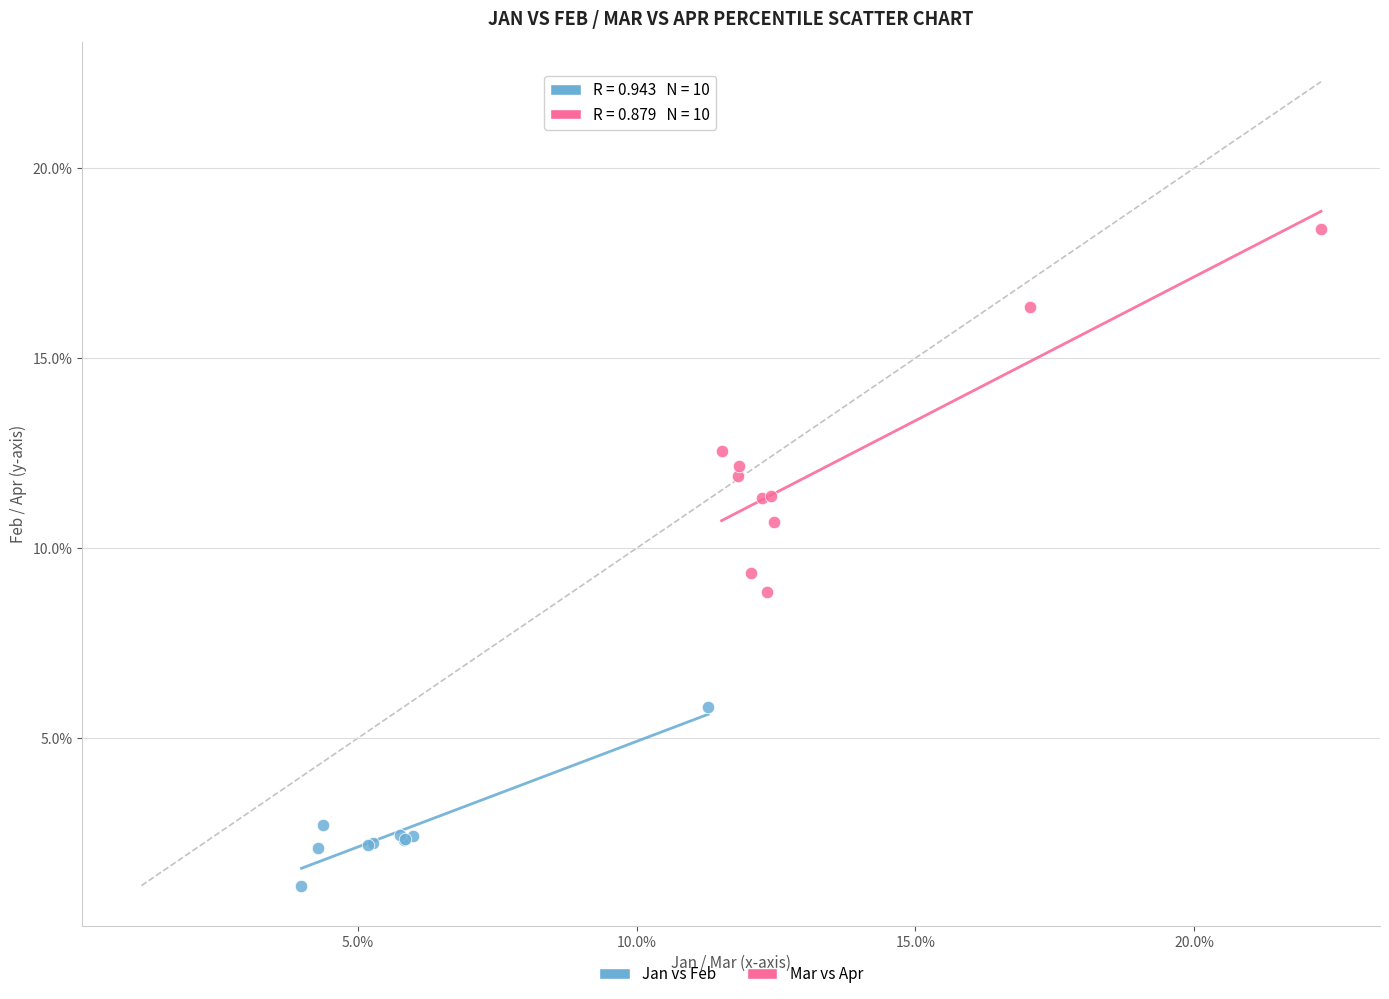

What are all the series names shown in the legend?

Jan vs Feb, Mar vs Apr